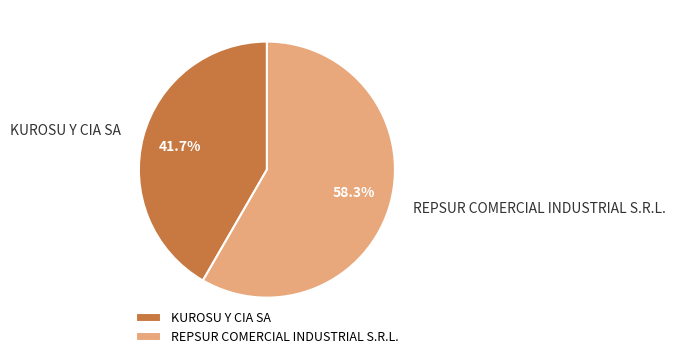

Does REPSUR COMERCIAL INDUSTRIAL S.R.L. account for over 50% of the chart?

Yes